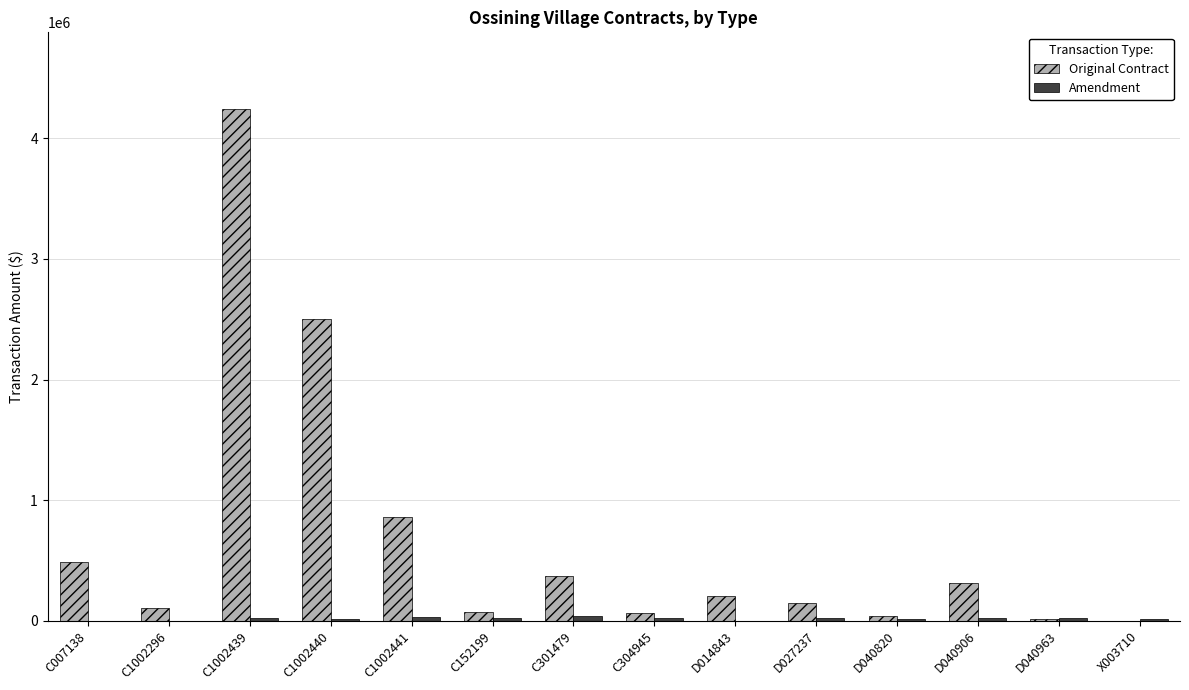

What is the greatest value displayed?

4243000.0